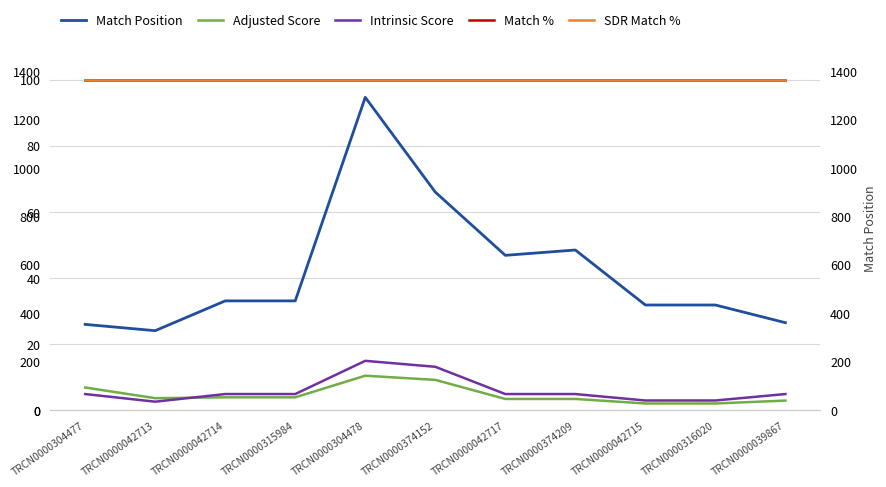

Reading left to right, extract all data points from this chart.

Adjusted Score: 6.9	3.7	4.0	4.0	10.5	9.2	3.5	3.5	2.1	2.1	3.0
Intrinsic Score: 5.0	2.6	5.0	5.0	15.0	13.2	5.0	5.0	3.0	3.0	5.0
Match %: 100.0	100.0	100.0	100.0	100.0	100.0	100.0	100.0	100.0	100.0	100.0
SDR Match %: 100.0	100.0	100.0	100.0	100.0	100.0	100.0	100.0	100.0	100.0	100.0
Match Position: 355.0	329.0	452.0	452.0	1292.0	901.0	640.0	662.0	435.0	435.0	362.0